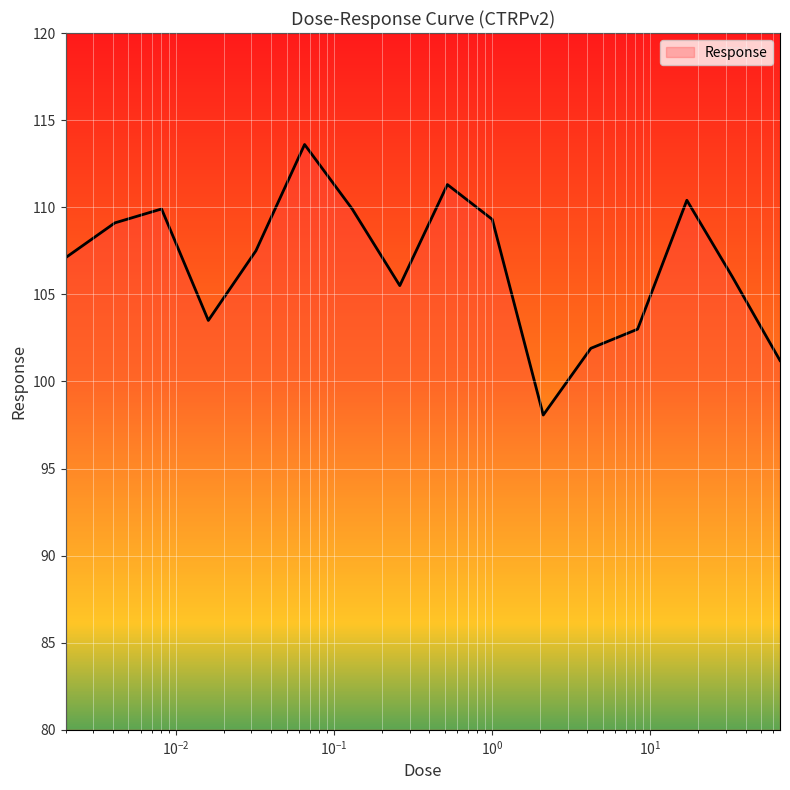

What is the smallest value displayed?

98.1